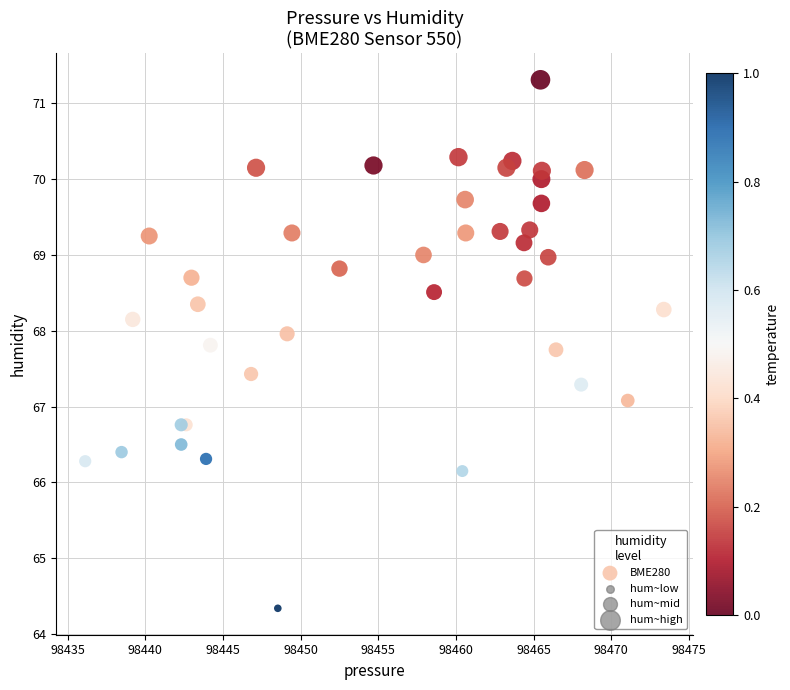

What Y value in the scatter plot is closest to 67?

67.1